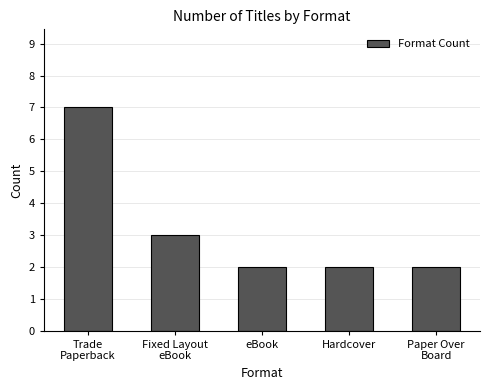

What is the difference between the values at Hardcover and Fixed Layout
eBook?

1